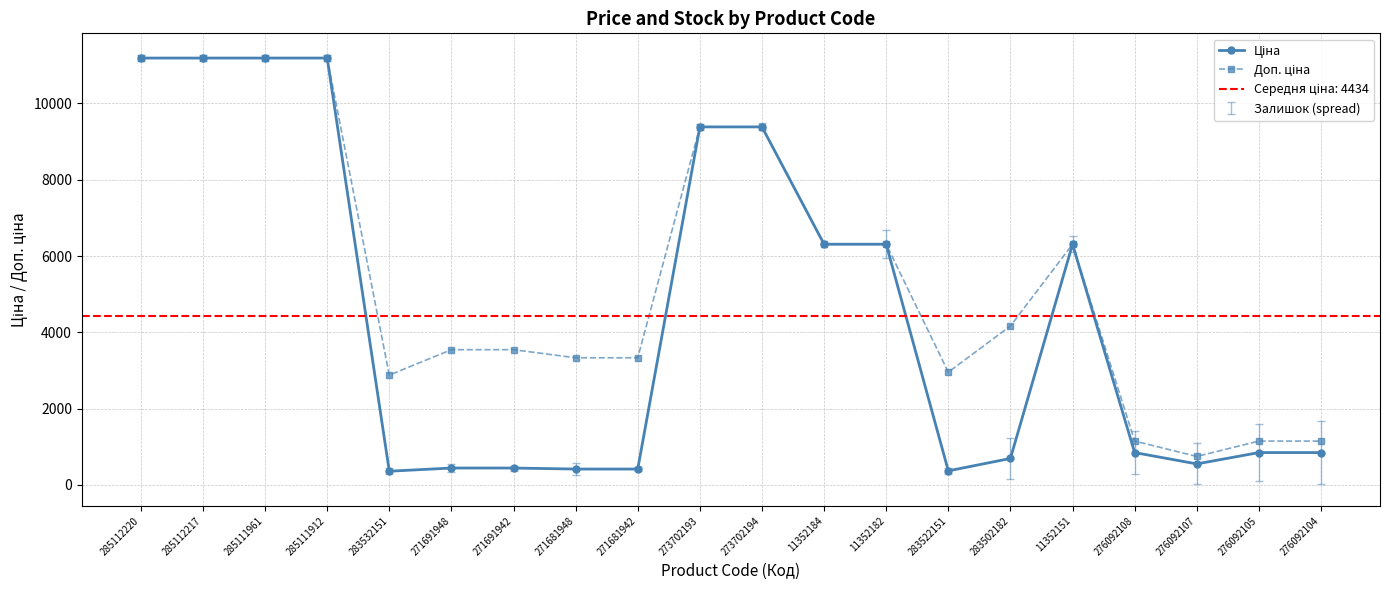

What value does the Доп. ціна series have at 276092105?

1149.7